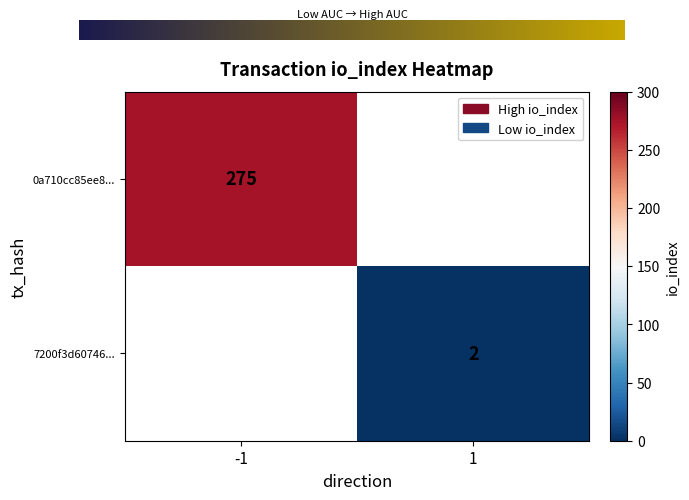

Which series has the largest range (max minus min)?

0a710cc85ee82d268829b560802373901d41b77